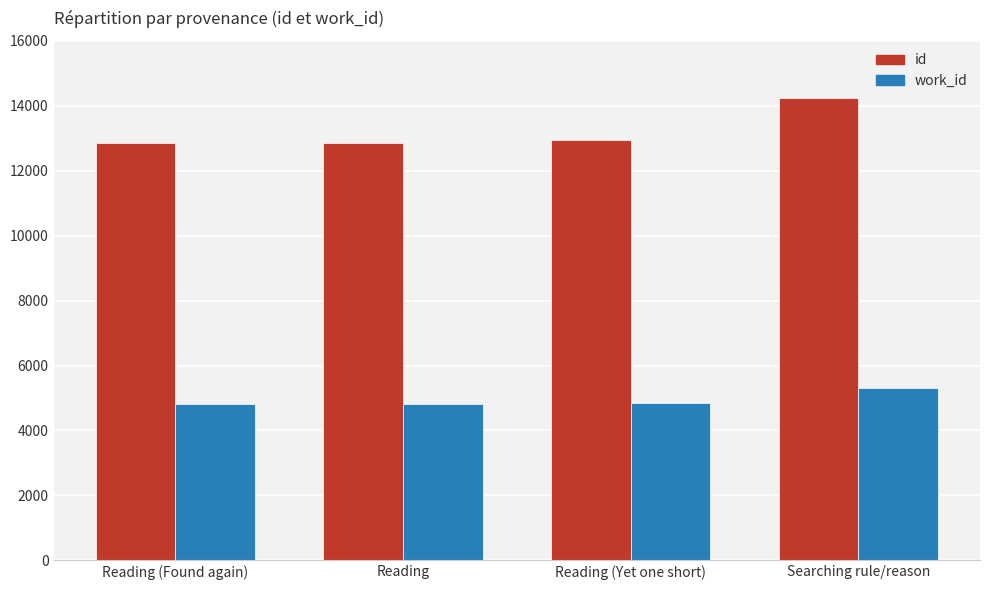

The id series shows 12862 at Reading (Found again). True or false?

True